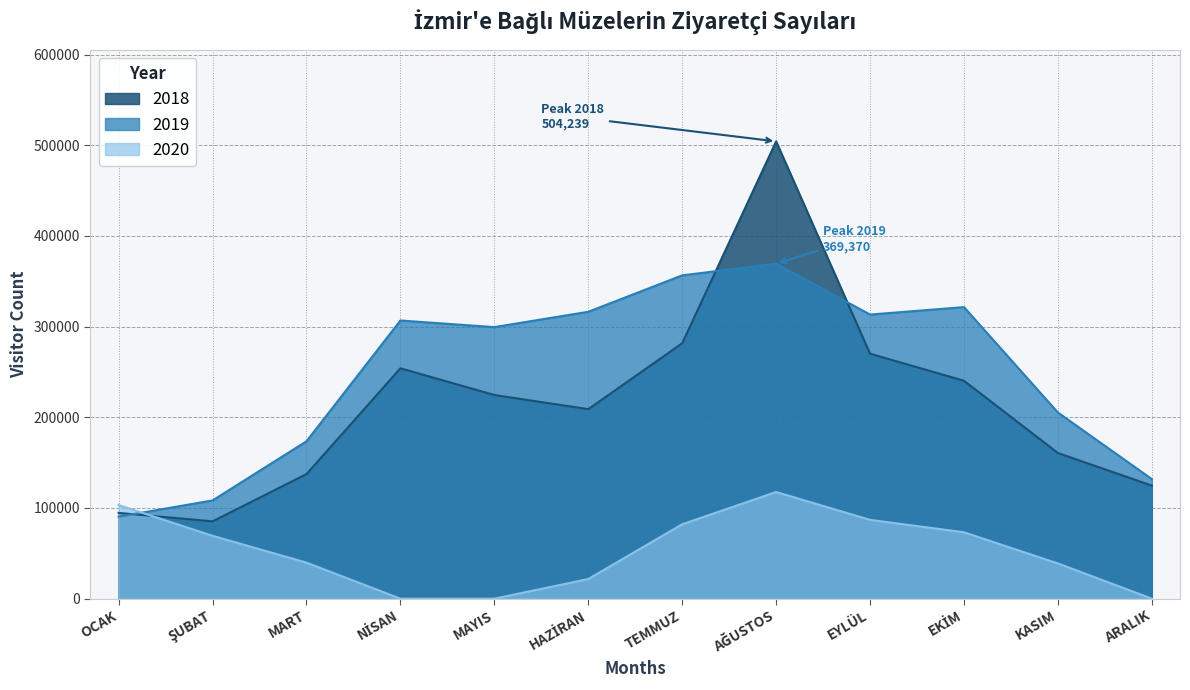

The value of 2019 at OCAK is 90406. True or false?

True